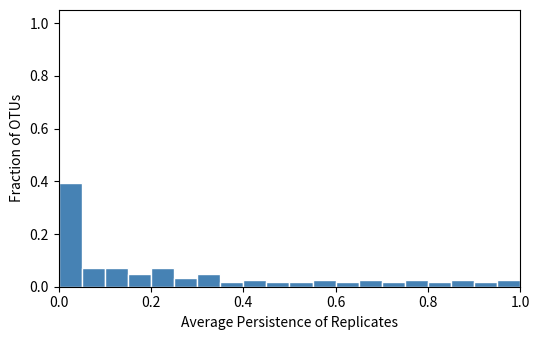

Read against the x-axis, roughly where is the centre of the tallest bar?

0.02